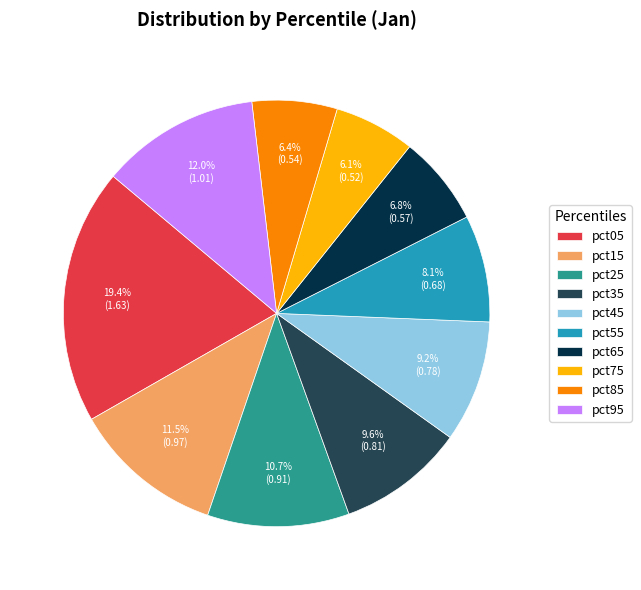

To the nearest percent, what is the difference between the largest and smallest slice percentages?

13%